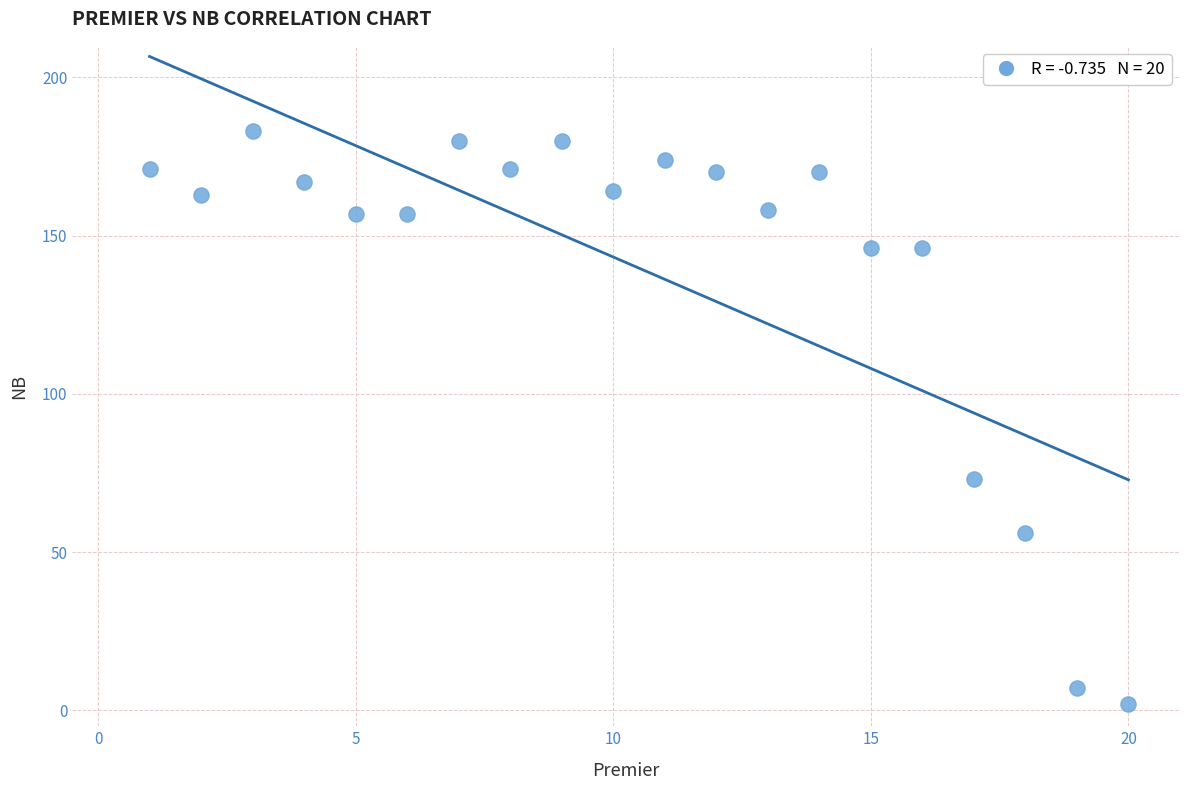

What Y value in the scatter plot is closest to 92?

73